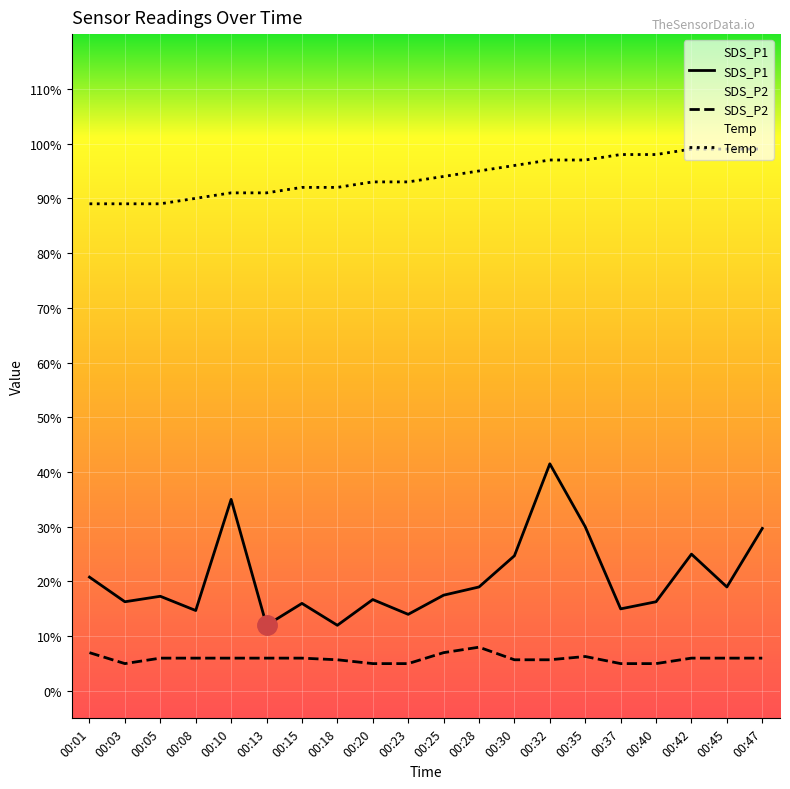

What are all the series names shown in the legend?

SDS_P1, SDS_P2, Temp